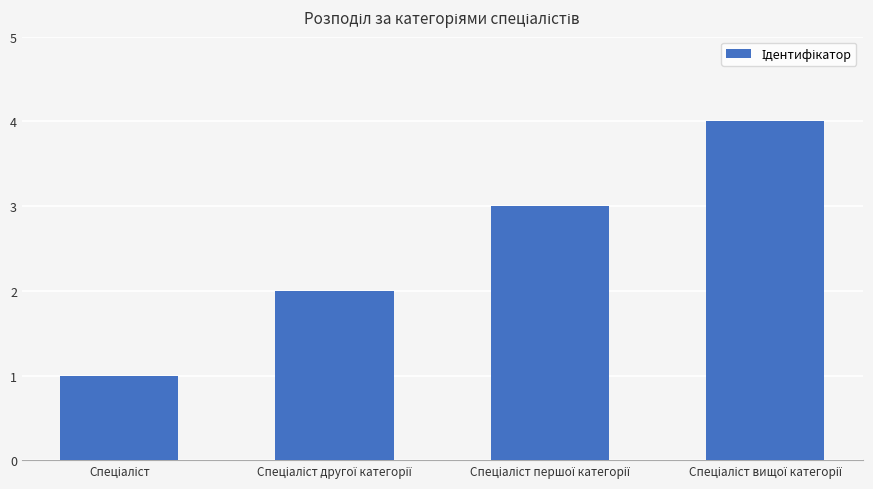

What is the difference between the maximum and minimum values?

3